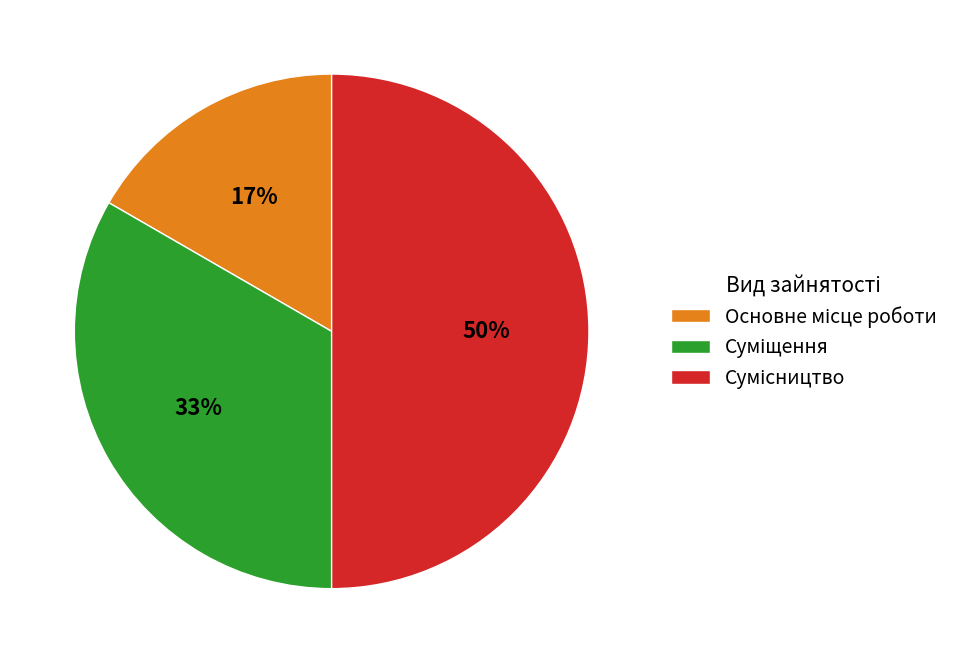

To the nearest percent, what is the difference between the largest and smallest slice percentages?

33%